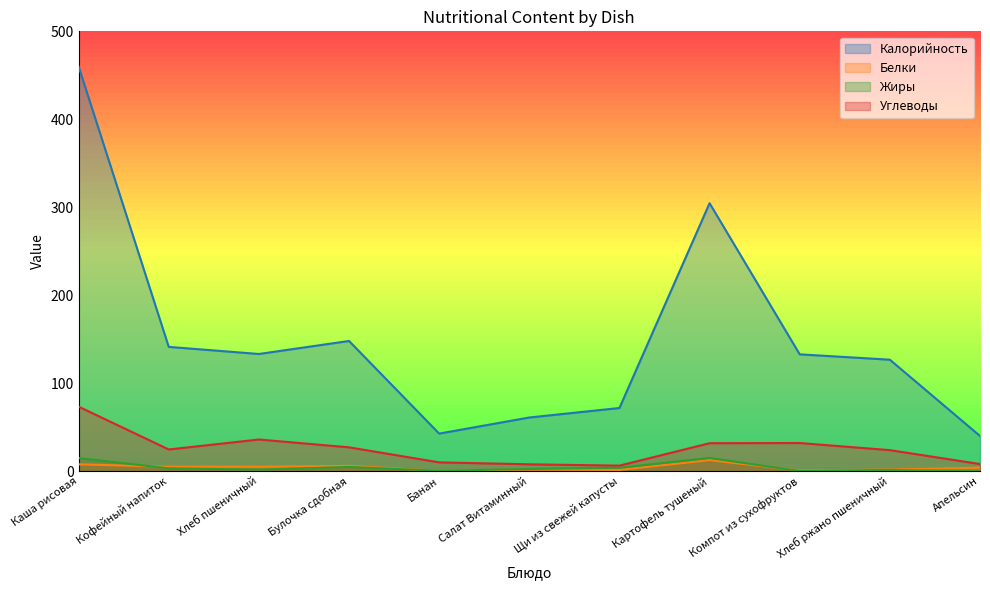

Which series has the widest spread of values?

Калорийность